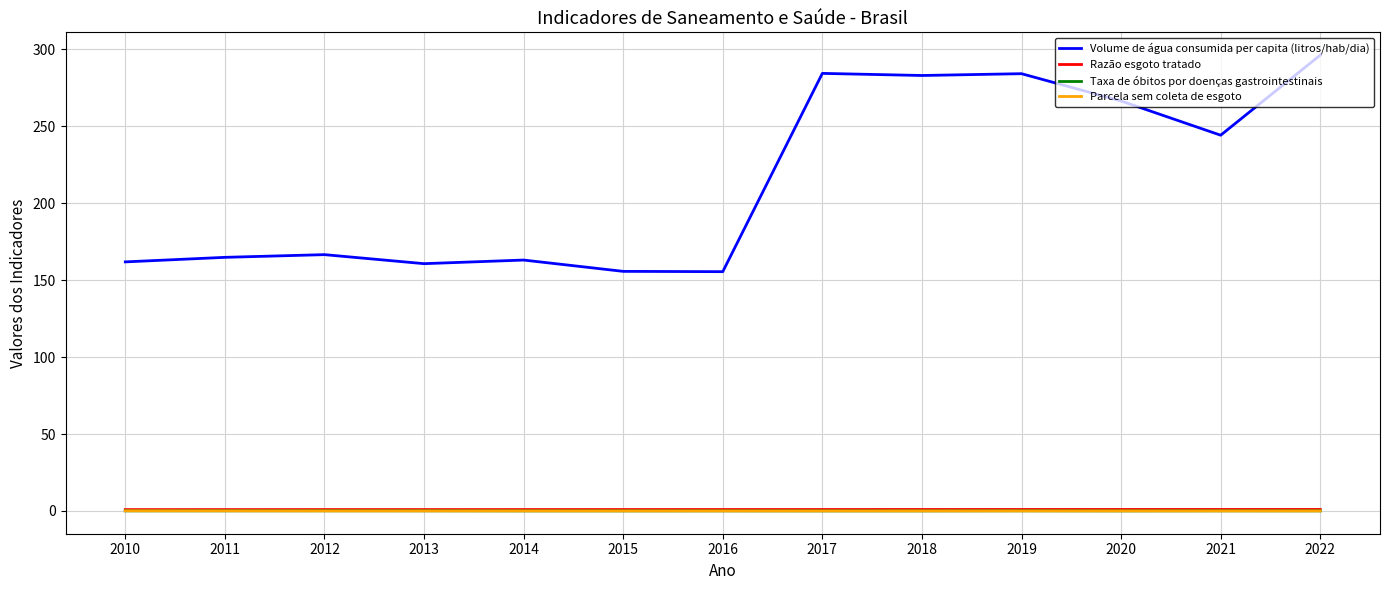

True or false: Taxa de óbitos por doenças gastrointestinais and Volume de água consumida per capita (litros/hab/dia) intersect in this chart.

False